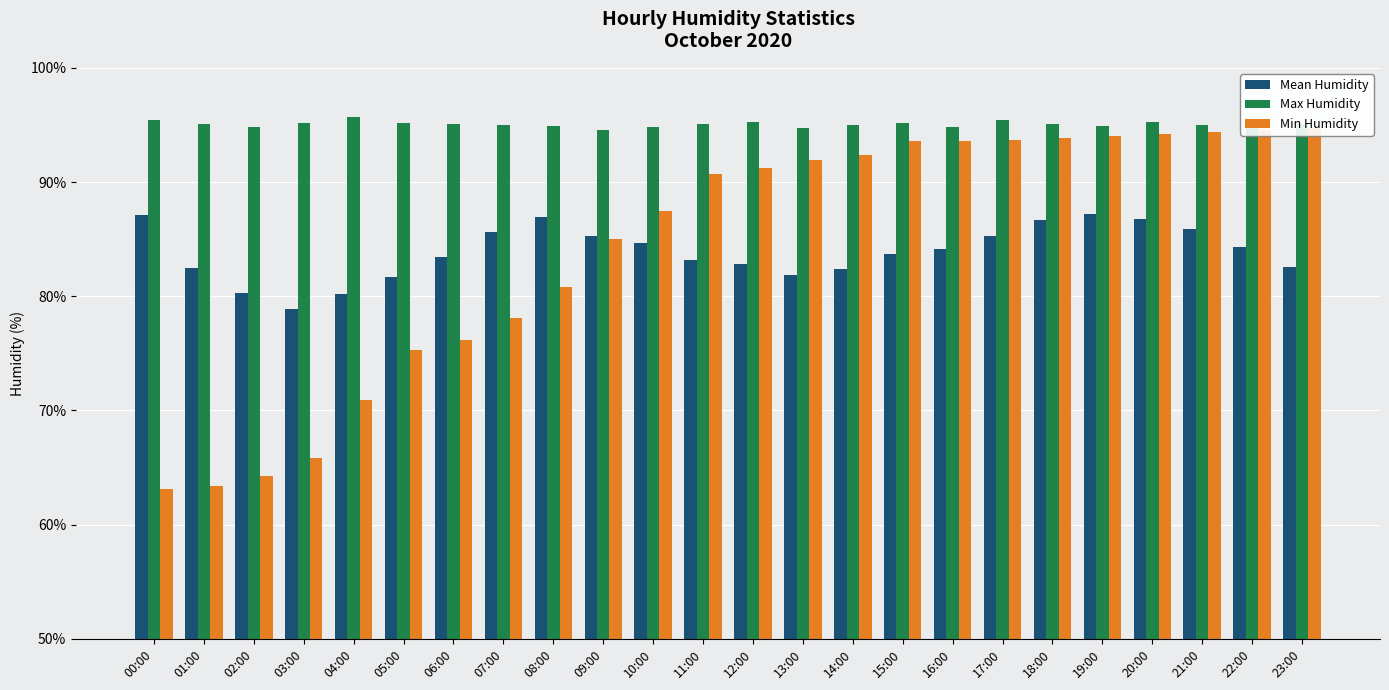

What is the label of the 22nd bar from the left?

21:00